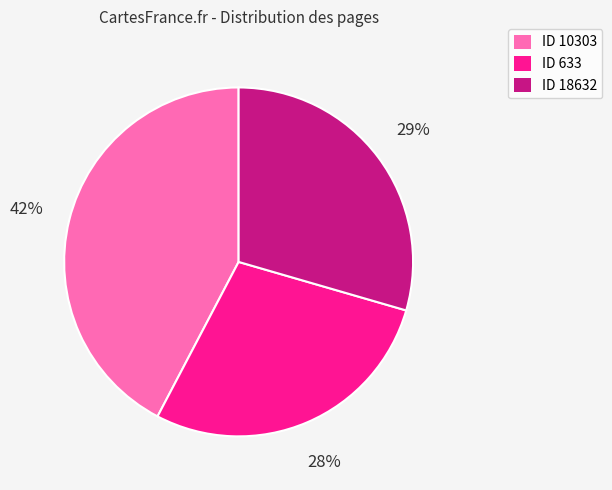

How many slices are in this pie chart?

3